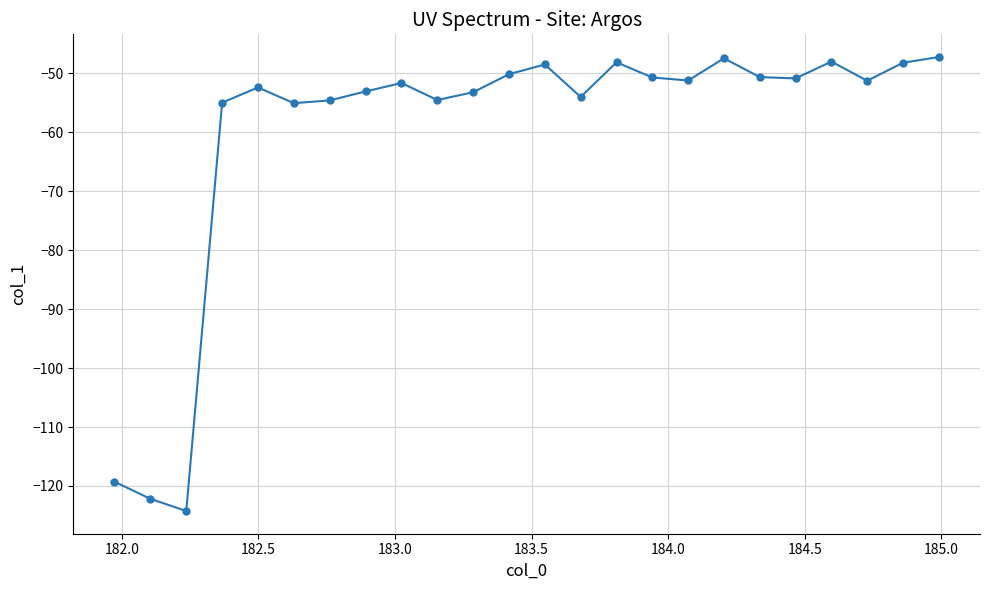

What is the minimum value shown in the chart?

-124.2